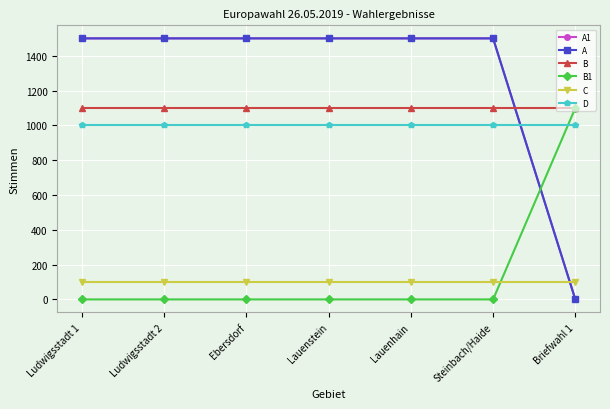

True or false: C and B intersect in this chart.

False